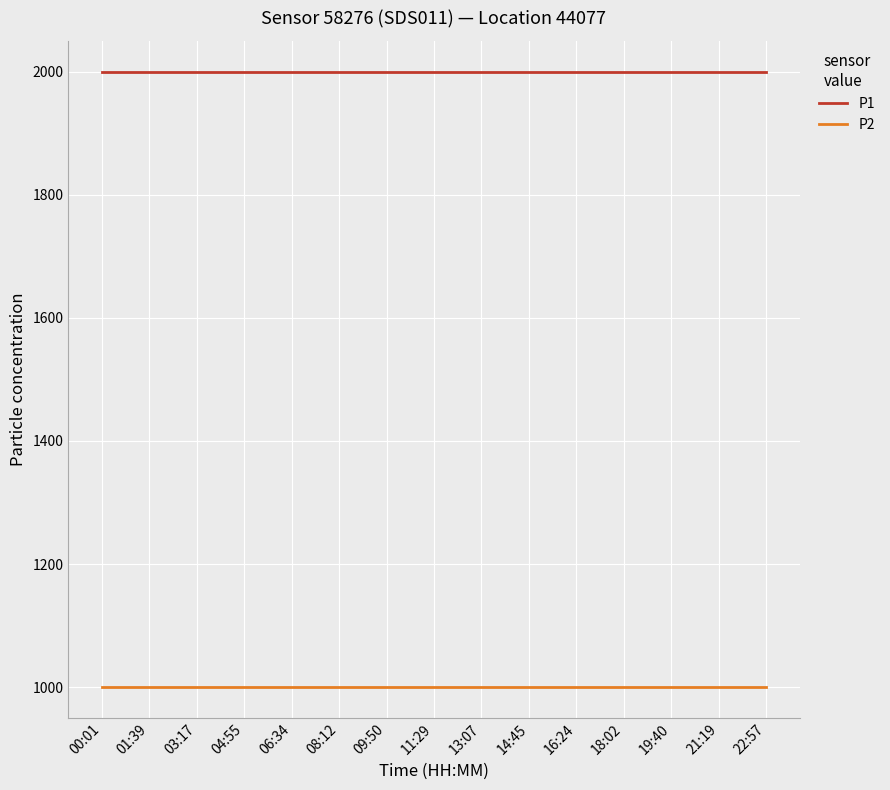

What is the spread (max minus min) of values at 22:57?

1000.0